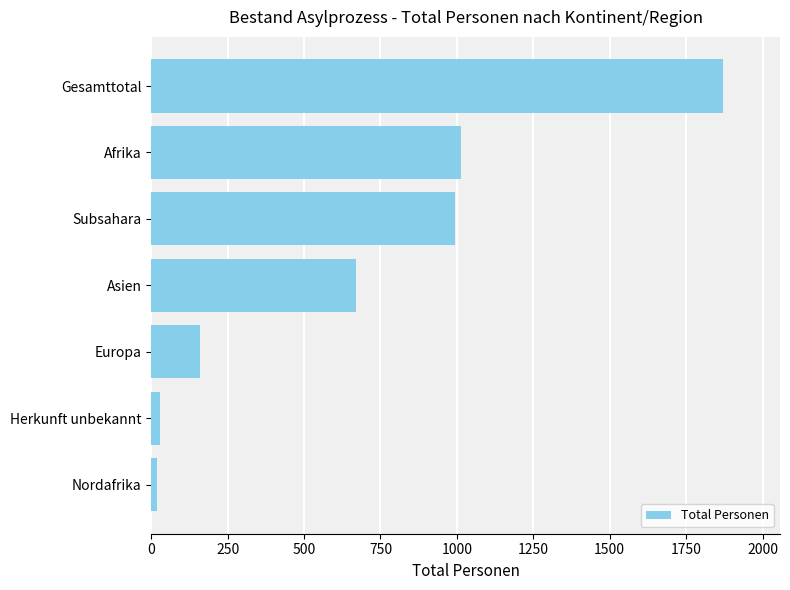

Reading bottom to top, extract all data points from this chart.

19	28	159	671	993	1012	1870